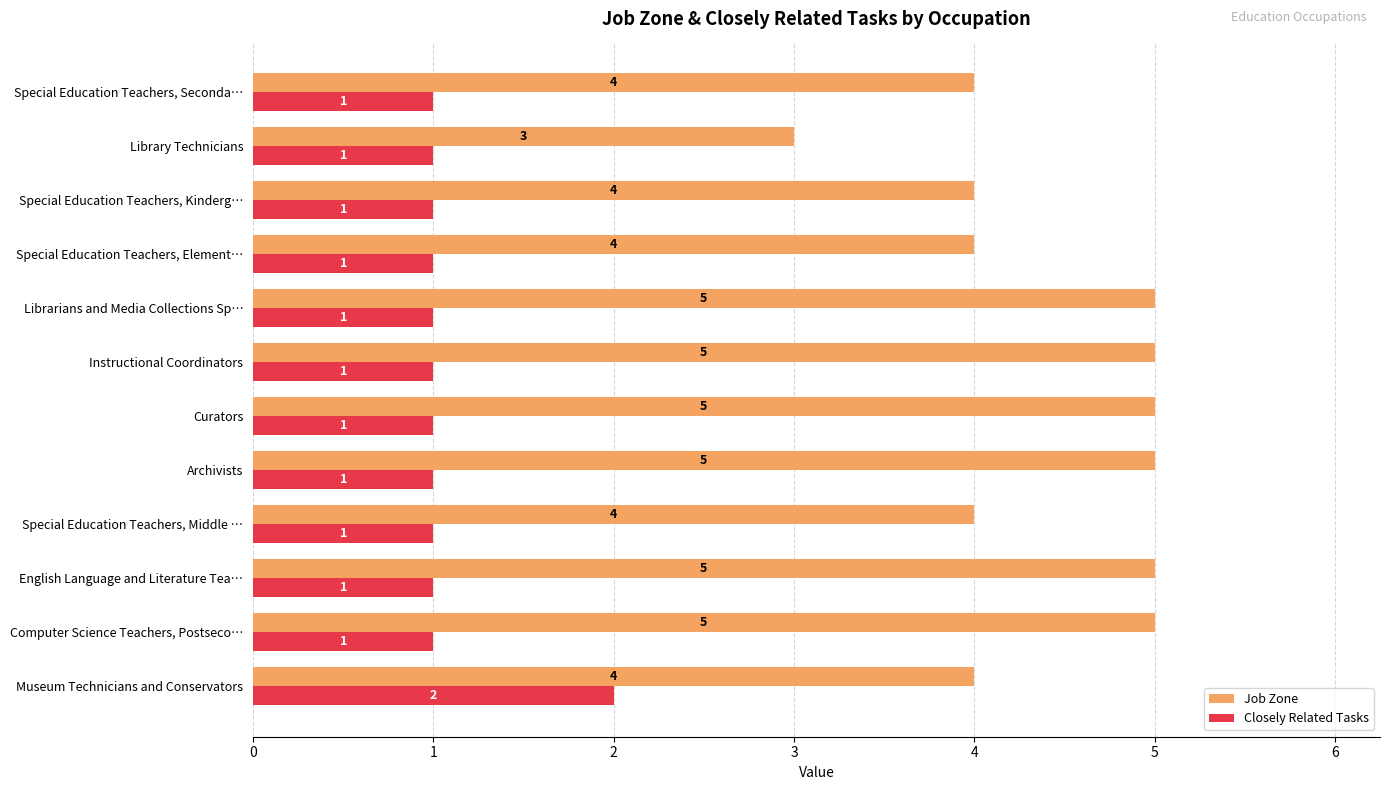

The value of Job Zone at Special Education Teachers, Middle … is 4. True or false?

True